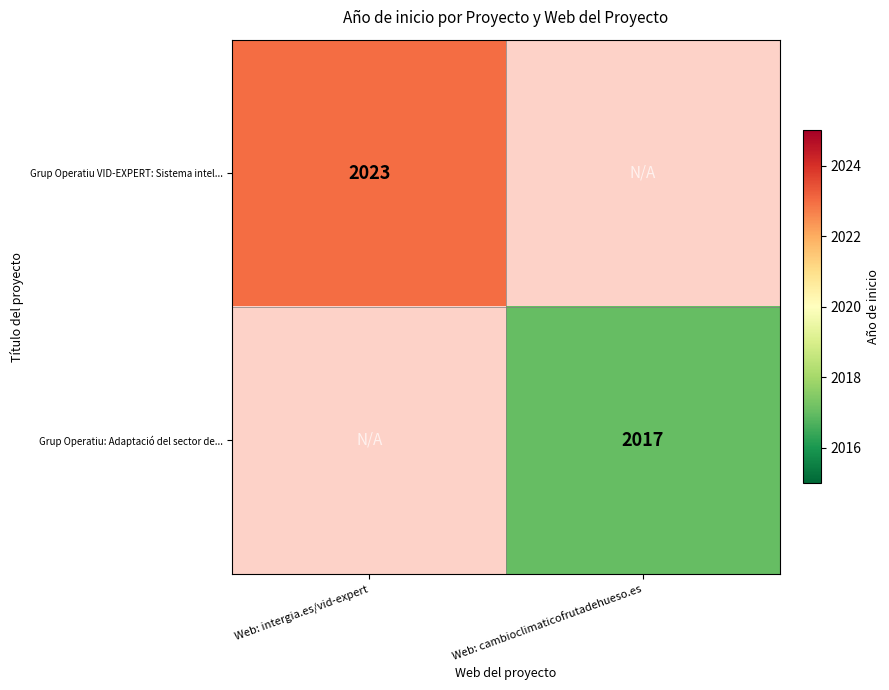

Which category has the lowest value across all series?

Web: cambioclimaticofrutadehueso.es